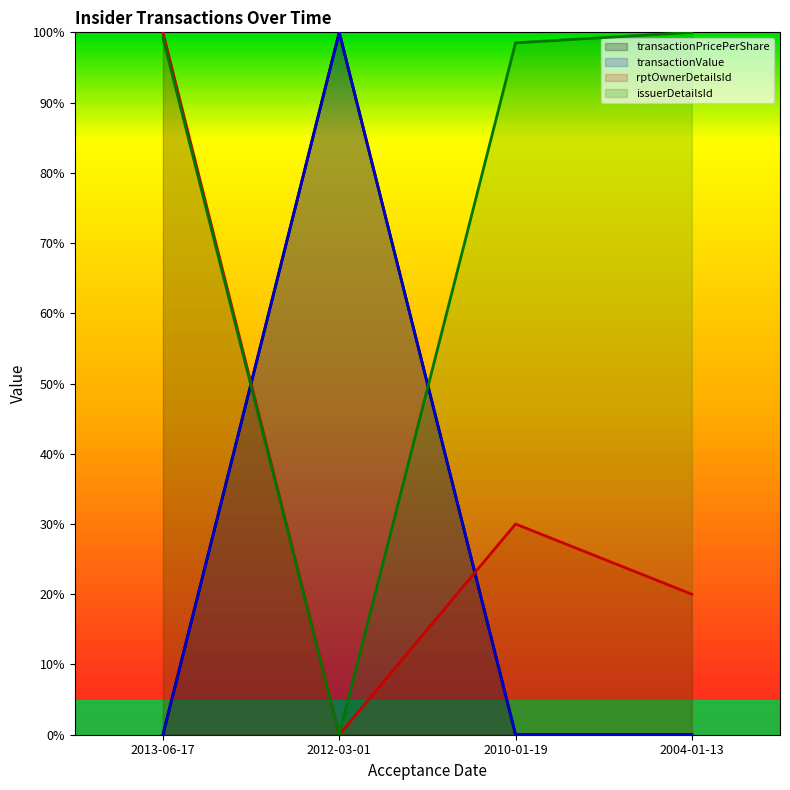

True or false: issuerDetailsId (line) and rptOwnerDetailsId (line) cross at least once.

False